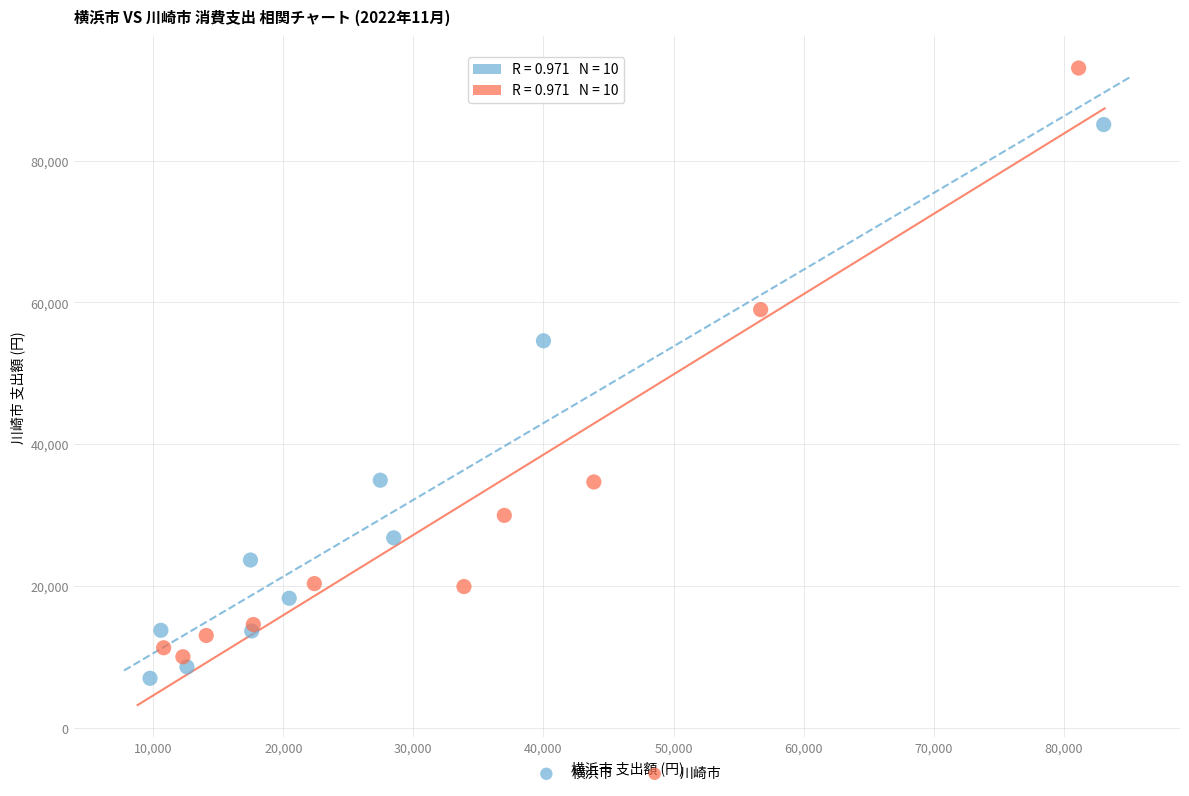

Which series contains the highest Y value?

川崎市